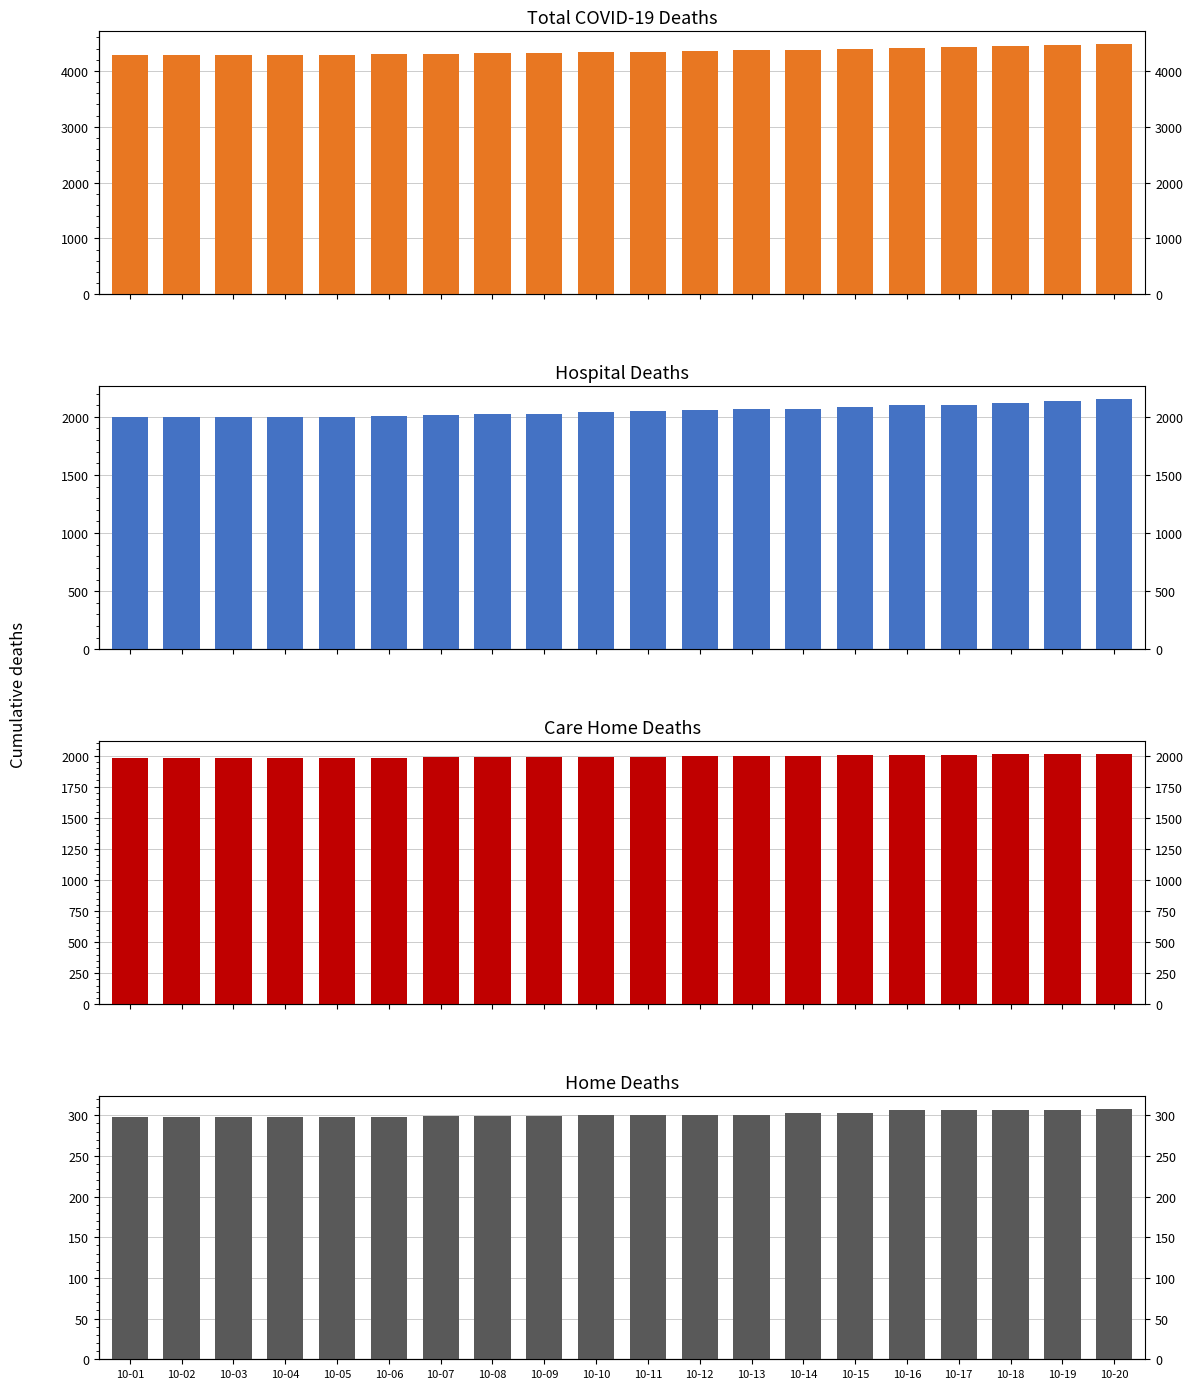

What is the difference between the second highest and second lowest values in the Home series?

9